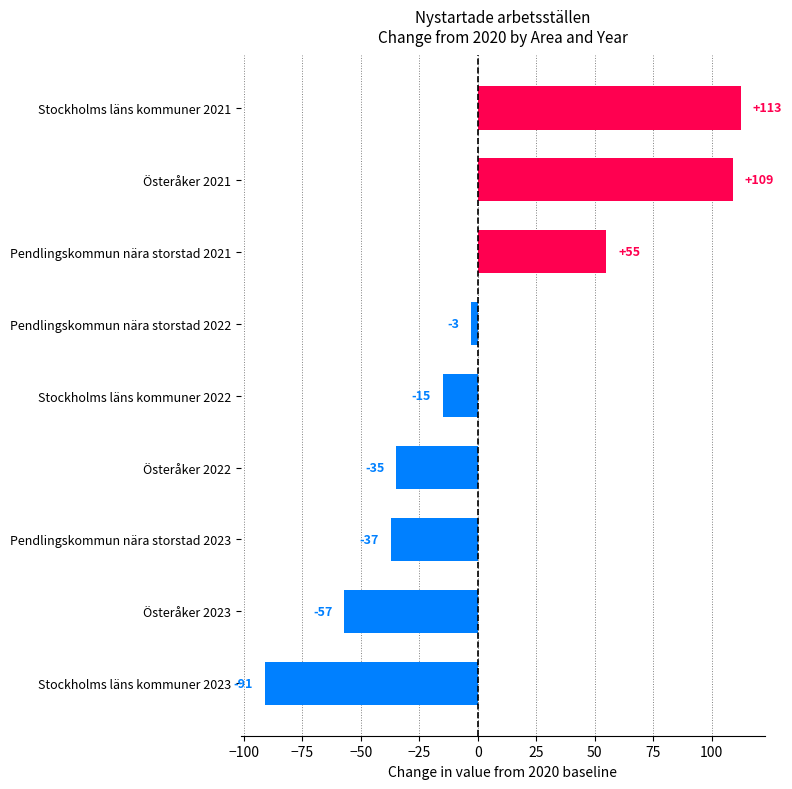

Which has a higher value, Pendlingskommun nära storstad 2022 or Pendlingskommun nära storstad 2023?

Pendlingskommun nära storstad 2022